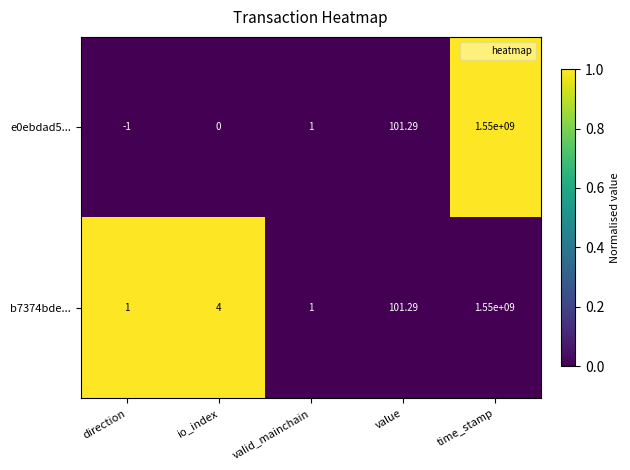

At which label is e0ebdad5... closest to 774999999?

value